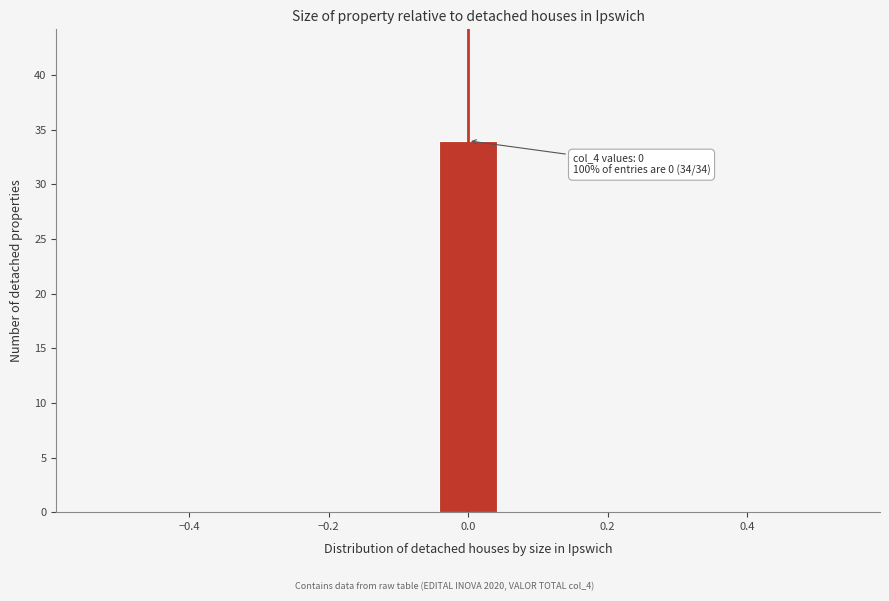

Over which range of the x-axis is the bar tallest?

-0.04 to 0.04